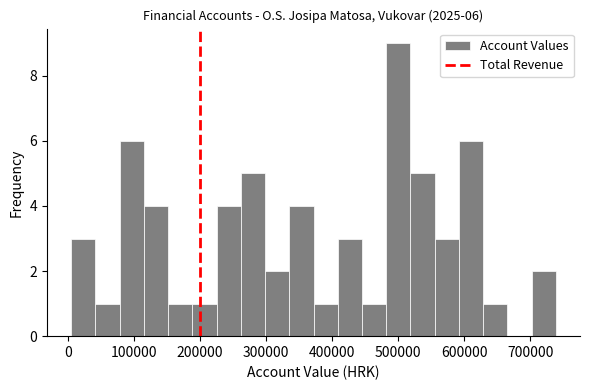

Read against the x-axis, roughly where is the centre of the tallest bar?

500000